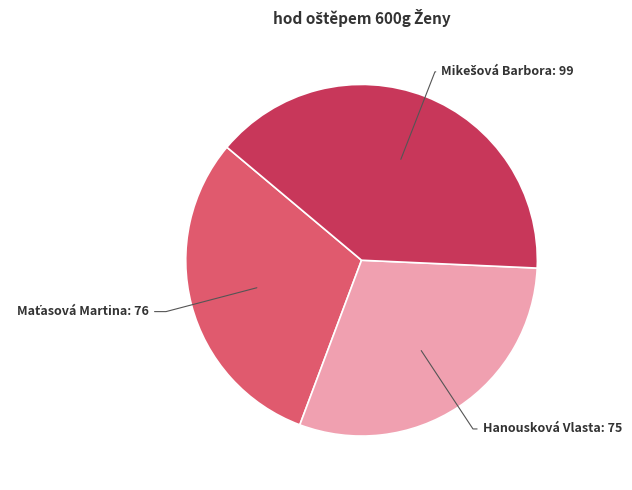

Is there any slice that represents more than half of the pie?

No